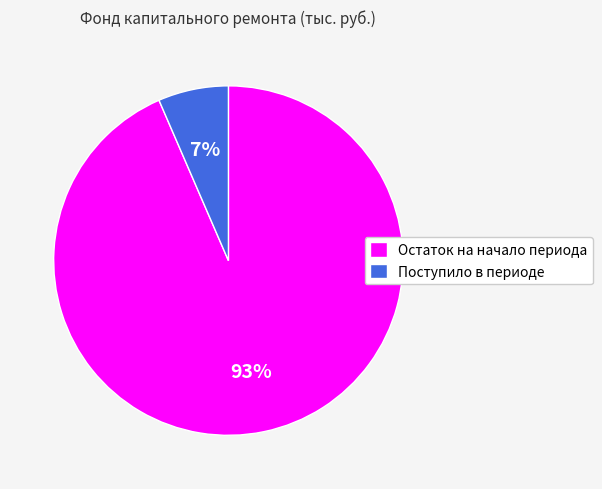

Count the number of slices in the pie.

2